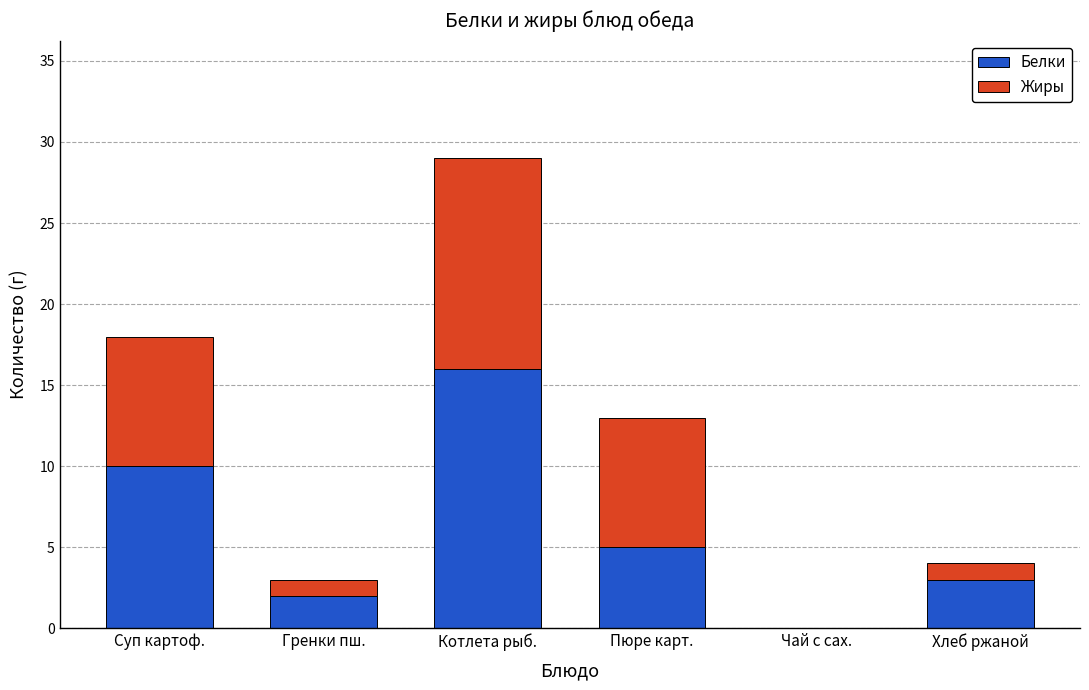

Which category has the highest value in the Белки series?

Котлета рыб.